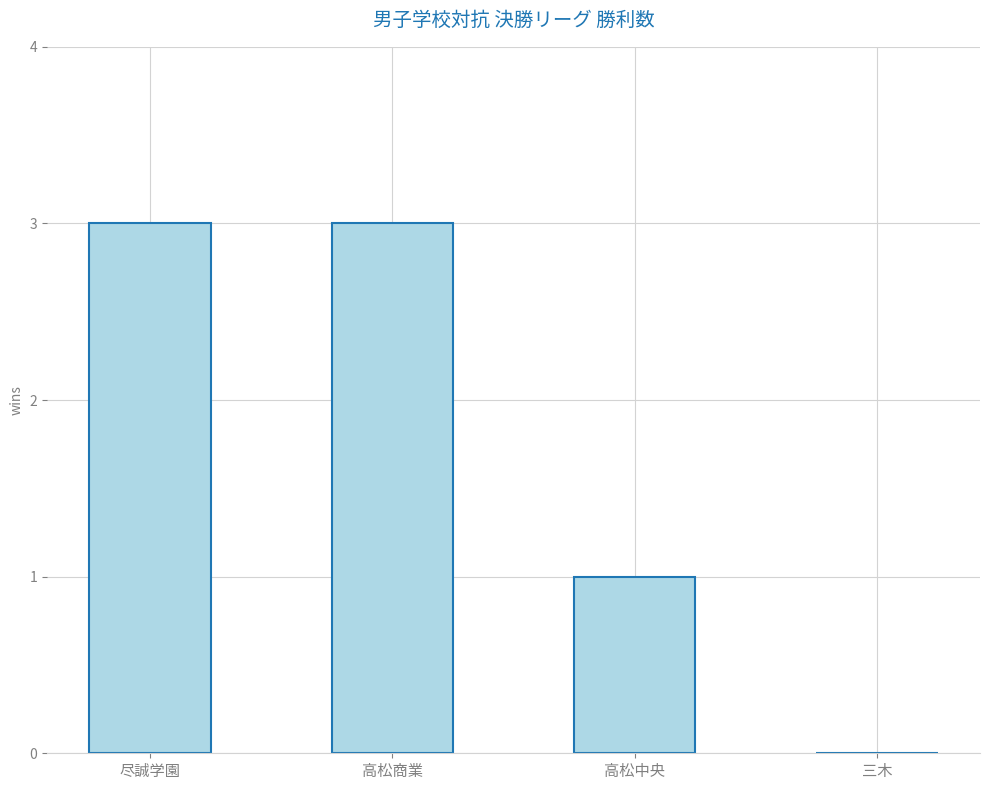

How many categories are shown in the chart?

4